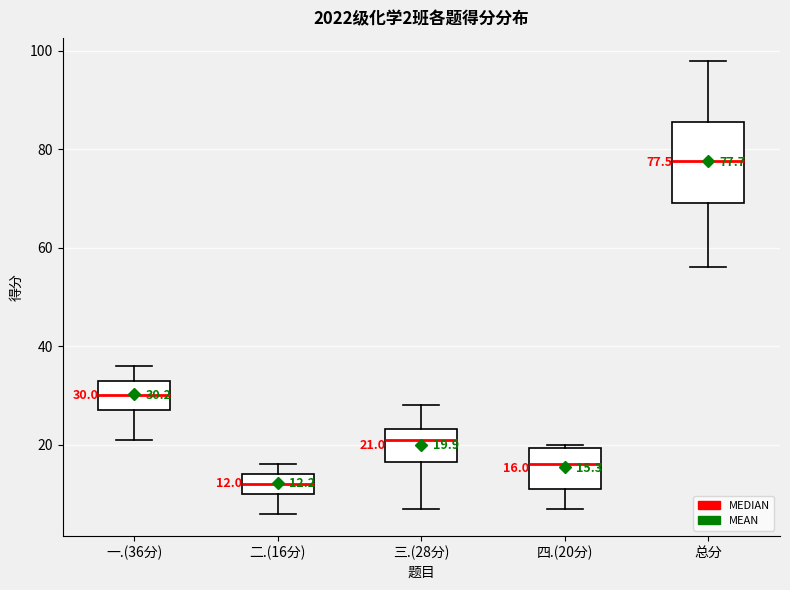

Which box's median line is the highest?

总分